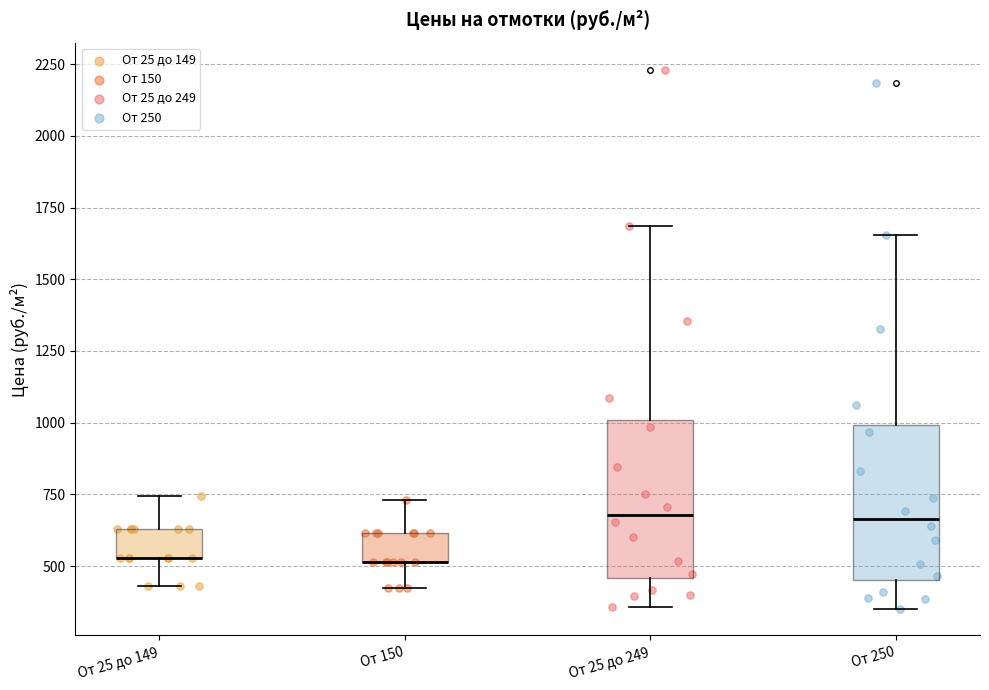

Reading left to right, transcribe this box plot: for each box, give where its median line is, the range the box spans, and where its two whiskers end, as read against the y-axis. The values are not printed on the chart, so give them approximately, as read against the axis.

От 25 до 149: median 550 (drawn on the box's lower edge), box 550 to 650, whiskers 450 to 750
От 150: median 500 (drawn on the box's lower edge), box 500 to 600, whiskers 400 to 750
От 25 до 249: median 700, box 450 to 1000, whiskers 350 to 1700
От 250: median 650, box 450 to 1000, whiskers 350 to 1650